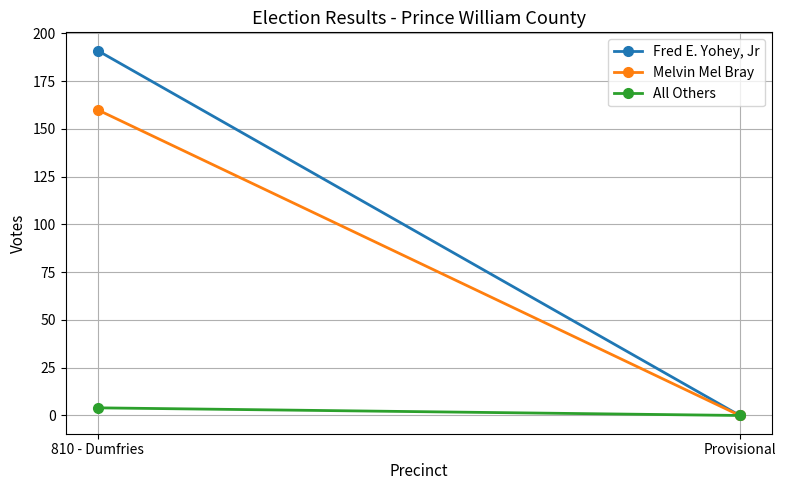

Rank the series by their average value, from highest to lowest.

Fred E. Yohey, Jr, Melvin Mel Bray, All Others